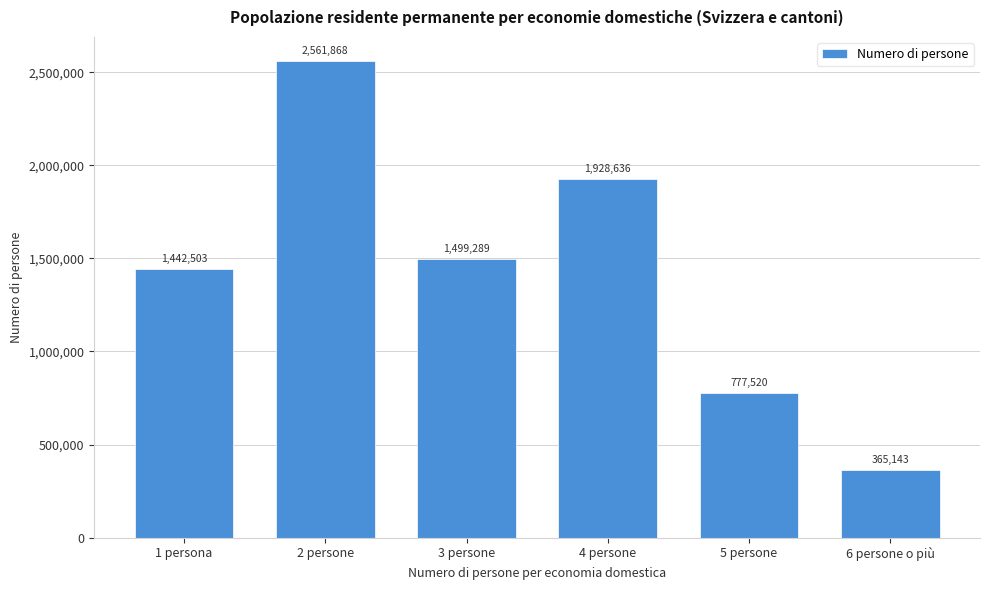

Reading left to right, what are all the values shown in this chart?

1442503	2561868	1499289	1928636	777520	365143